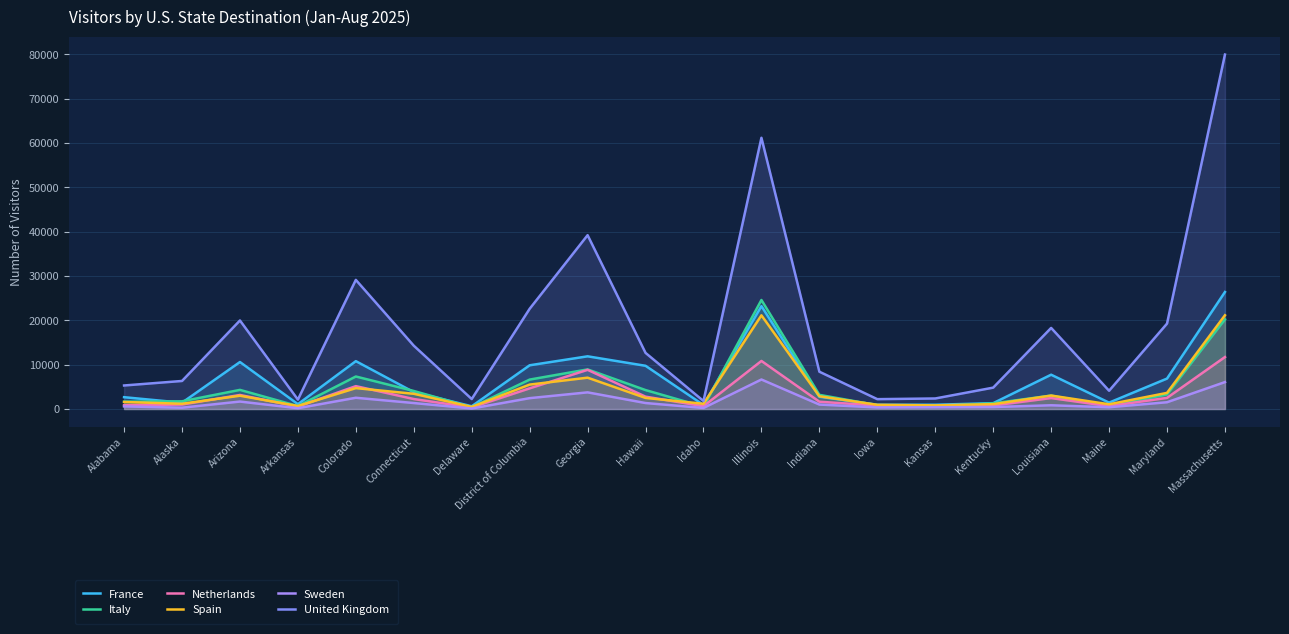

True or false: United Kingdom and France cross at least once.

False